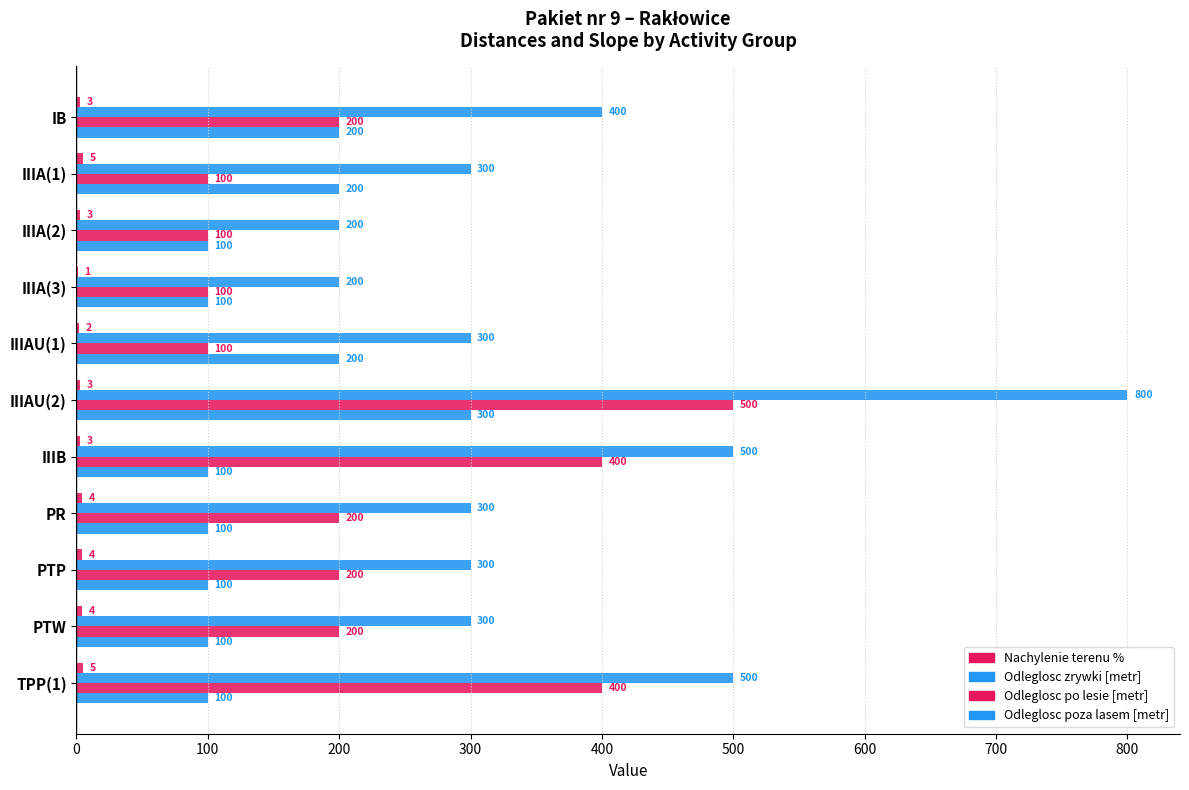

What is the greatest value displayed?

800